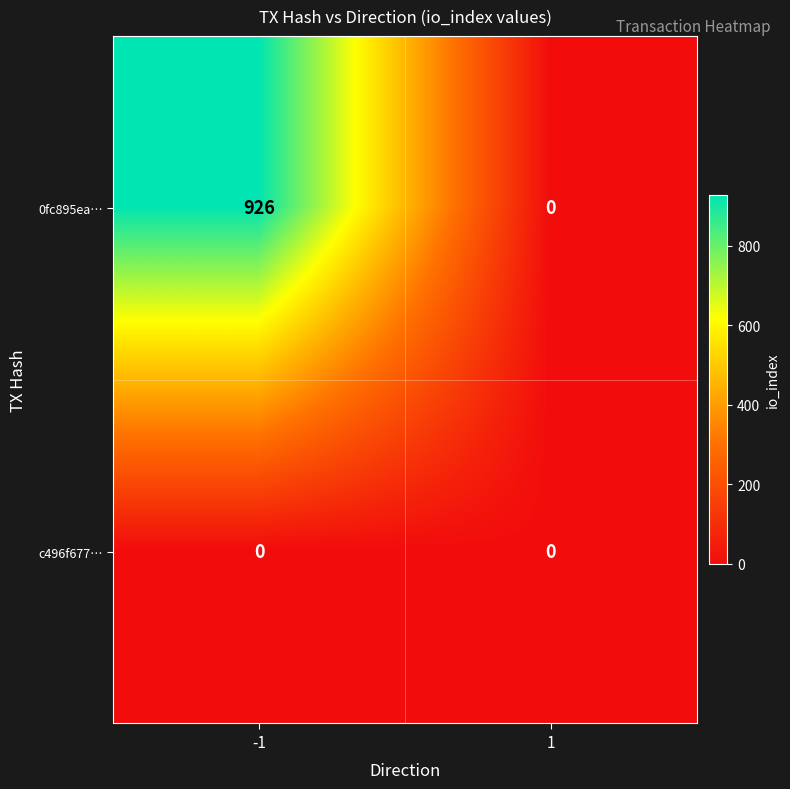

Which series has the largest total across all categories?

0fc895ea…